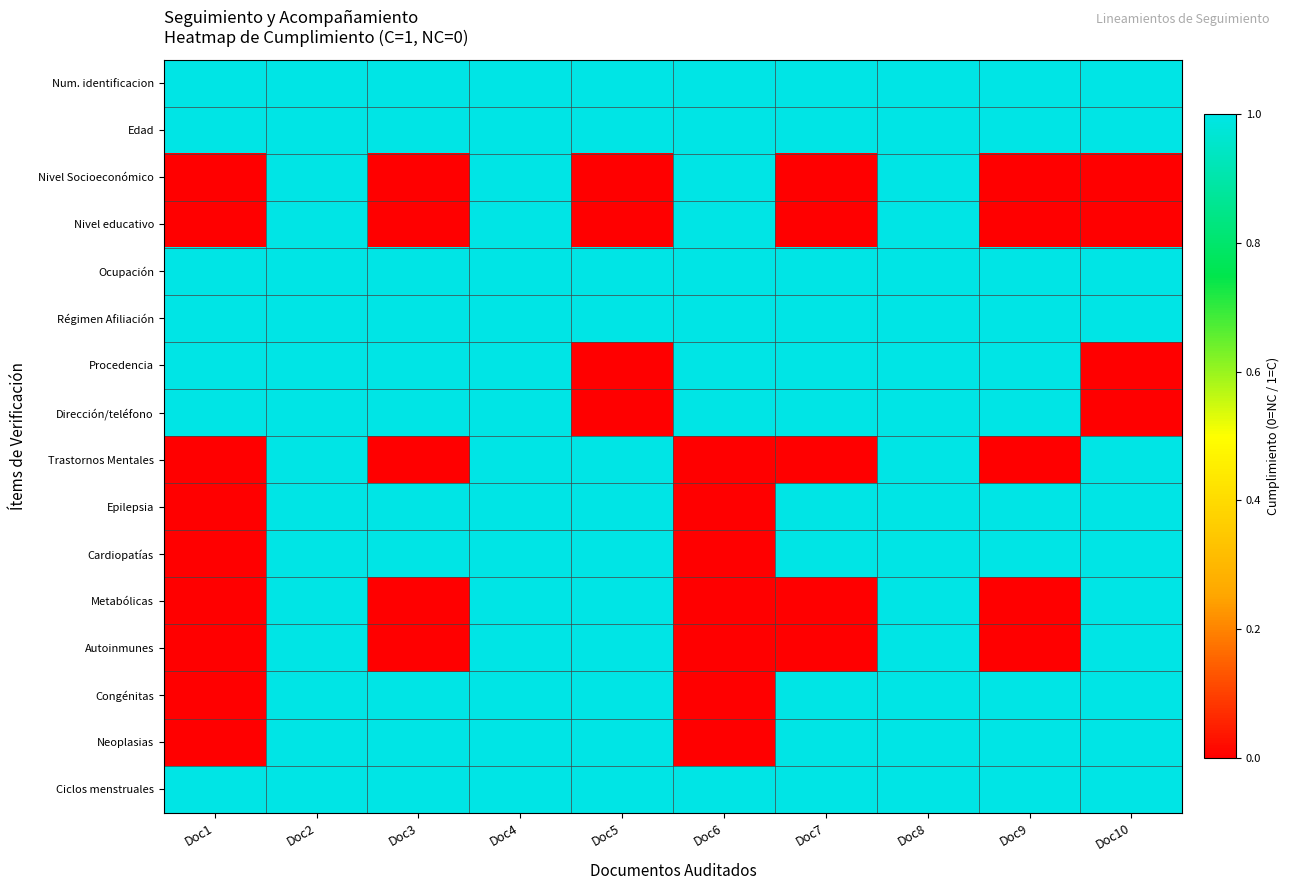

Which has a higher value, Doc4 or Doc3?

Doc4